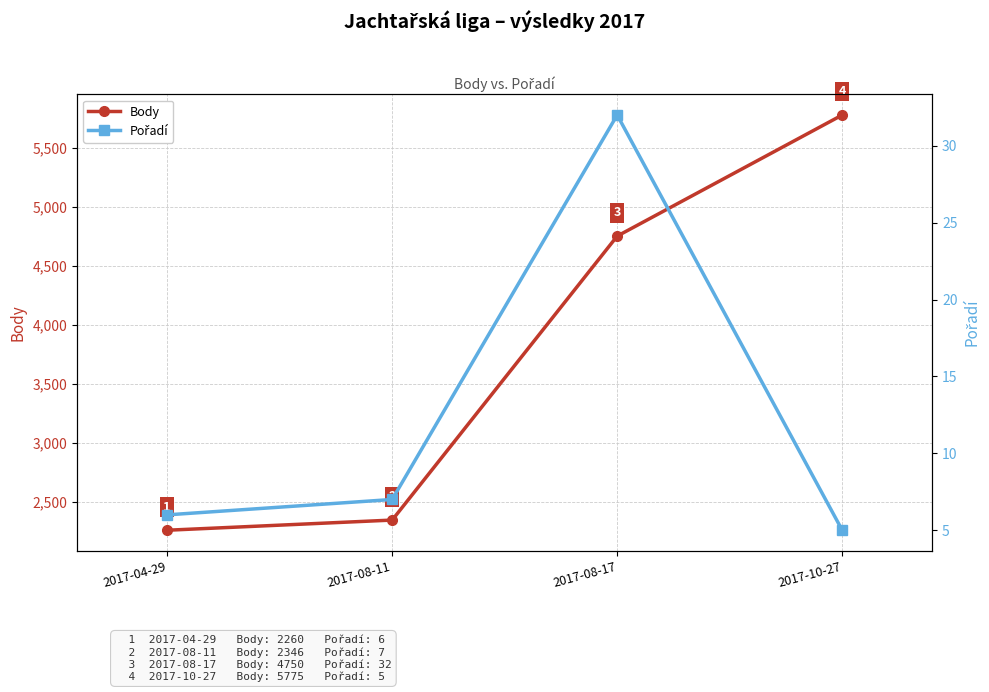

How many categories are shown in the chart?

4